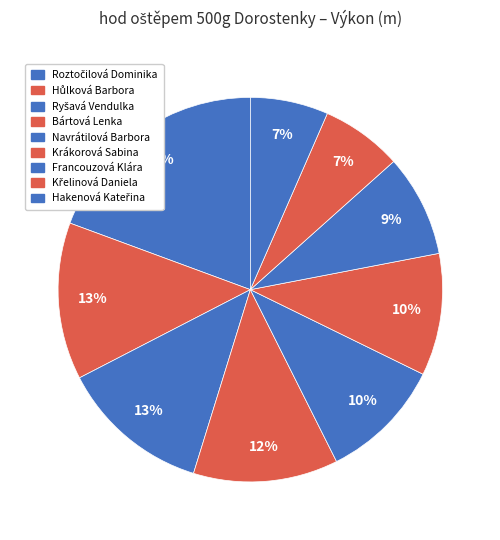

To the nearest percent, what portion does Hakenová Kateřina represent?

7%